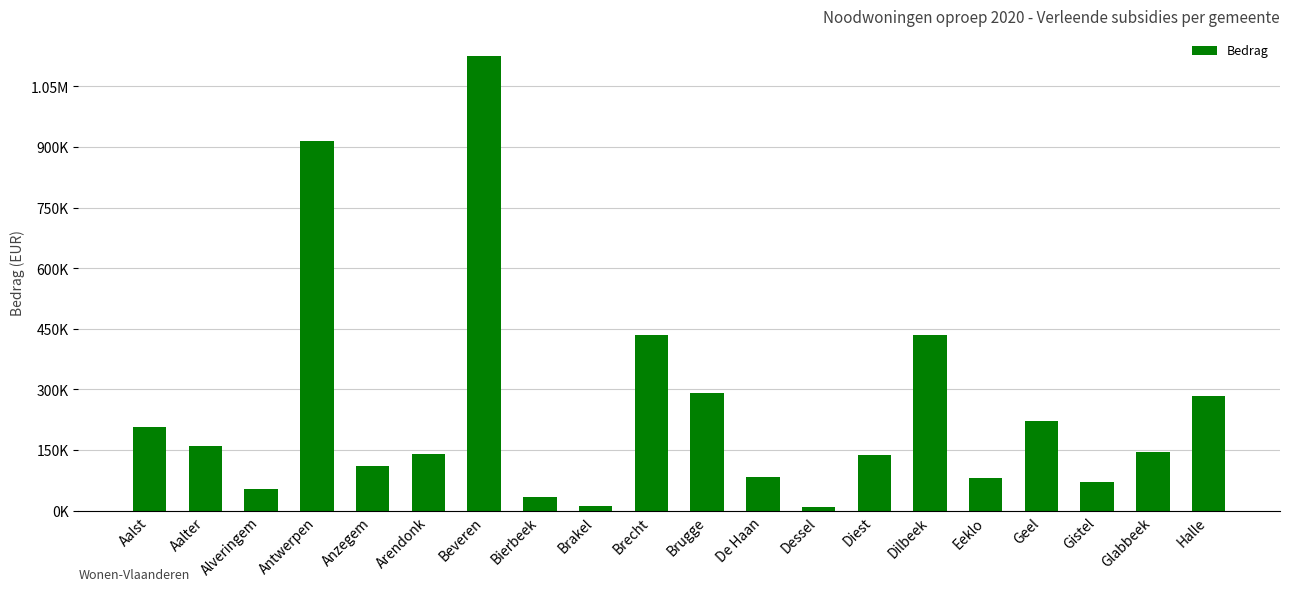

The chart shows a value of 110125.0 at Anzegem. True or false?

True